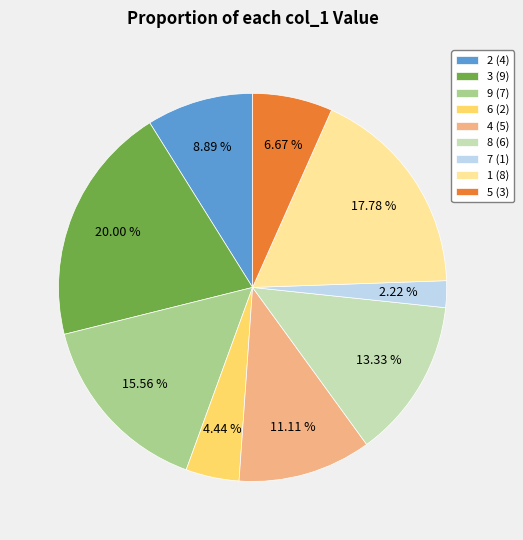

Do 2 and 6 together represent more than half of the pie?

No